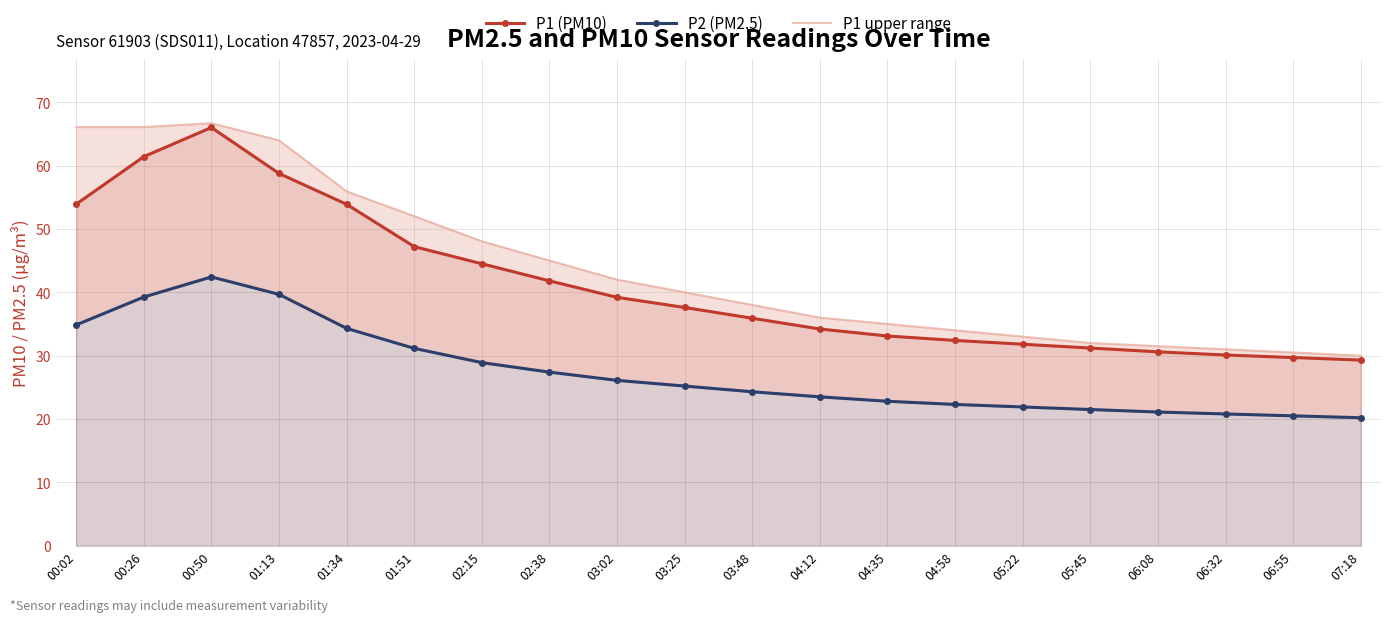

What are all the series names shown in the legend?

P1 (PM10), P2 (PM2.5), P1 upper range